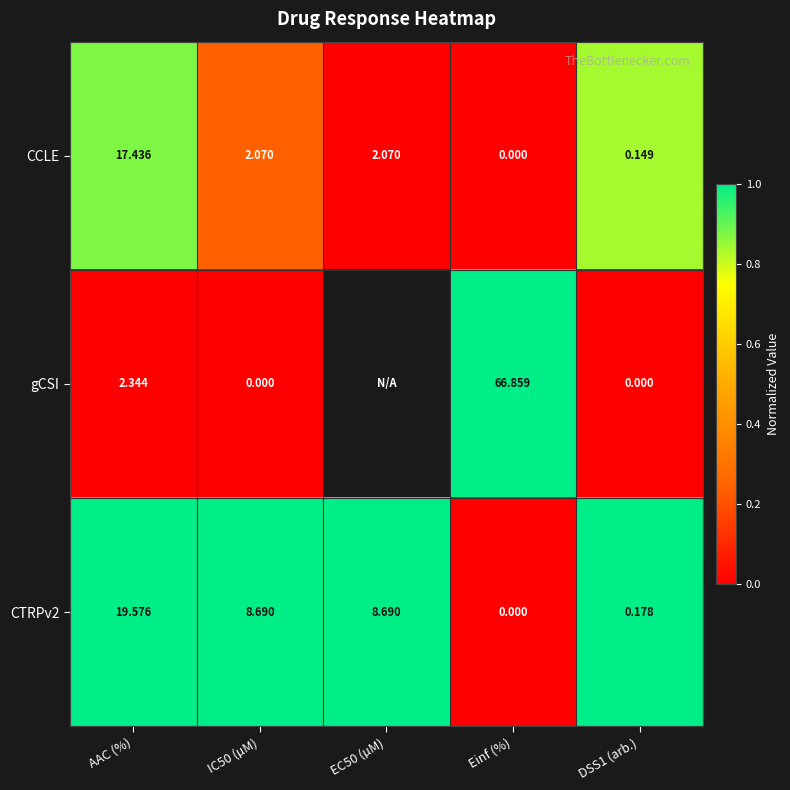

At which label does CCLE first exceed 2?

AAC (%)